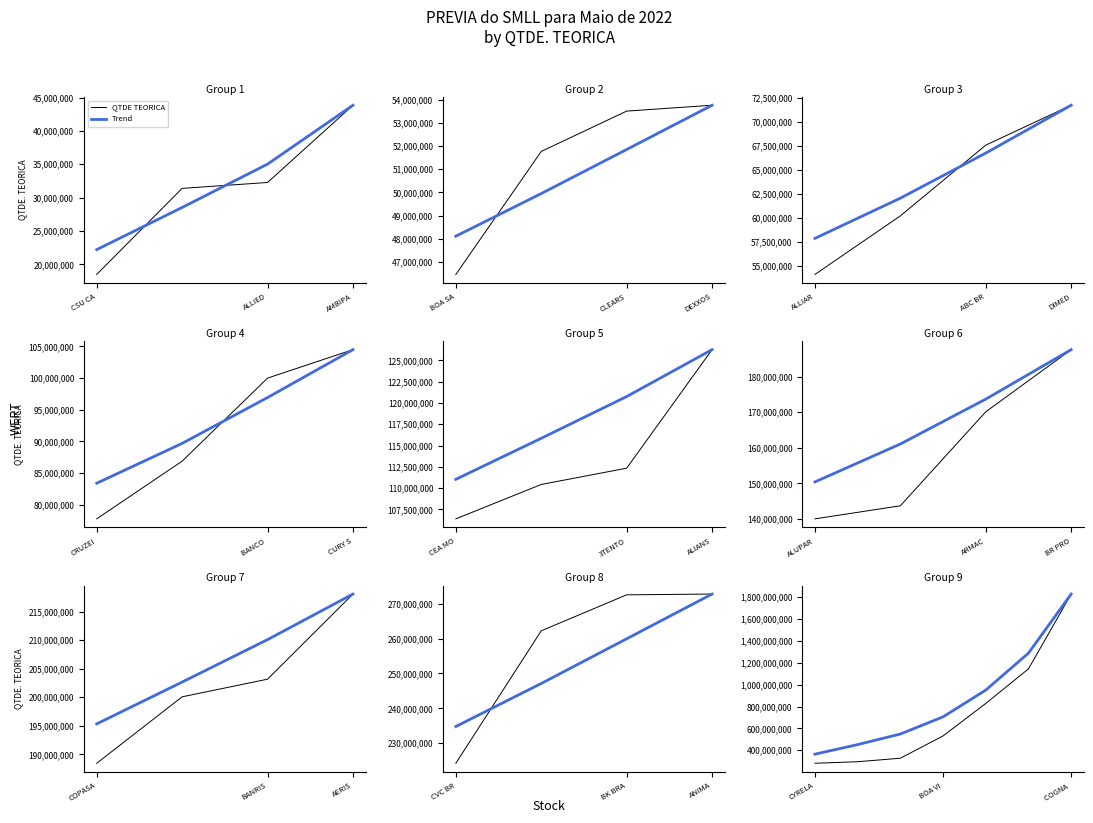

Which series has the largest range (max minus min)?

QTDE TEORICA